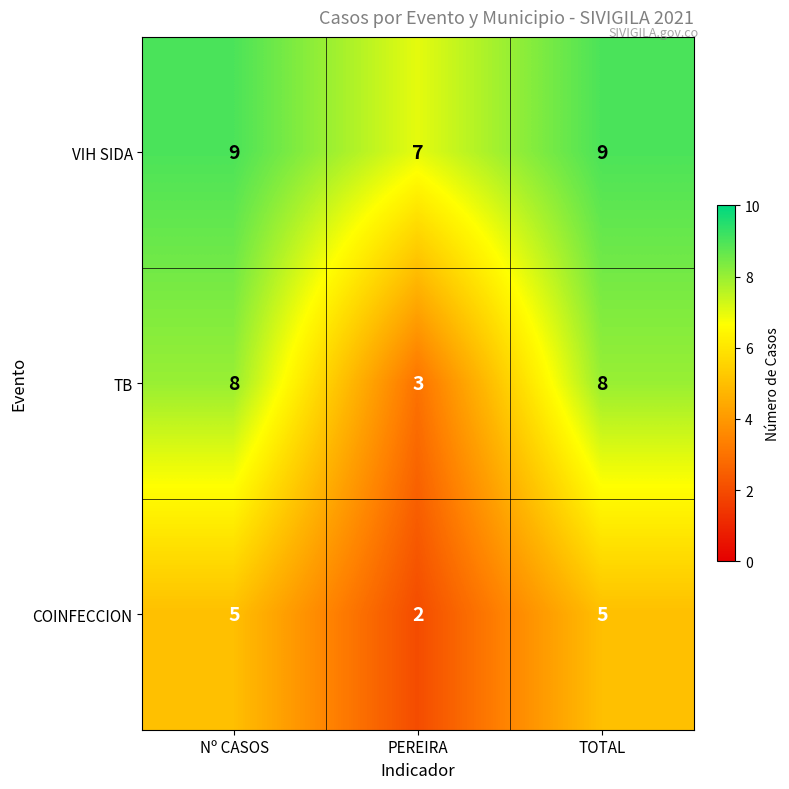

What is the total value across all series at PEREIRA?

12